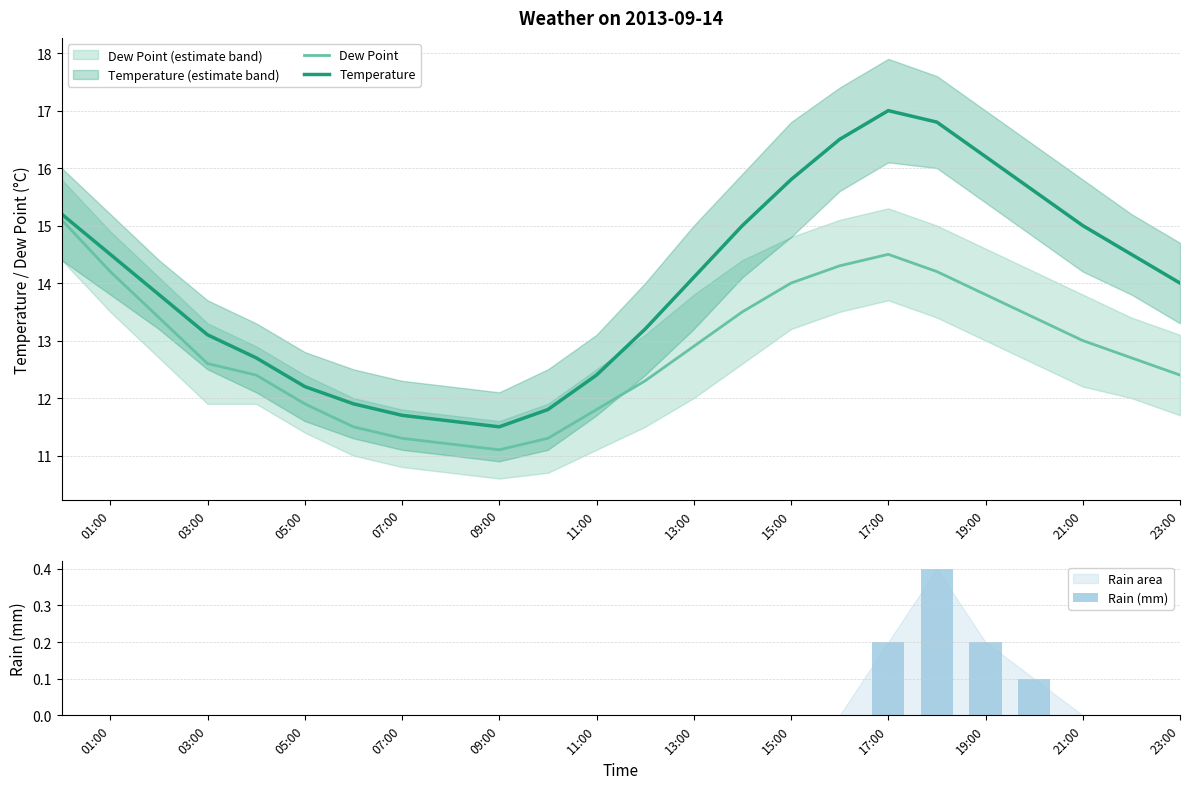

What is the highest value of the Dew Point series?

15.1